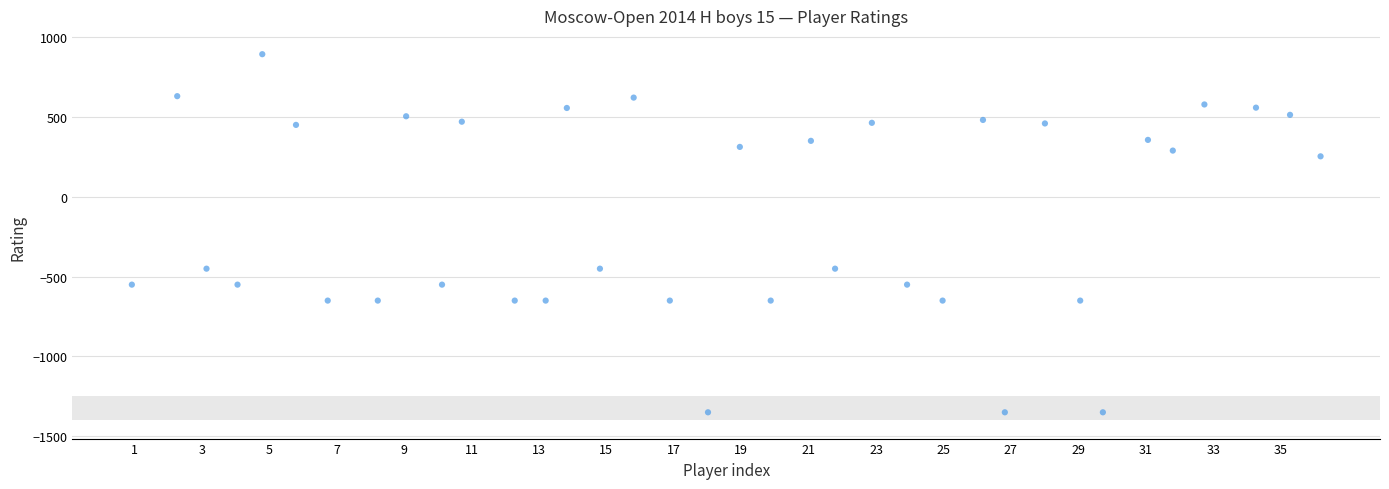

What is the range of X values (max minus min)?

35.3